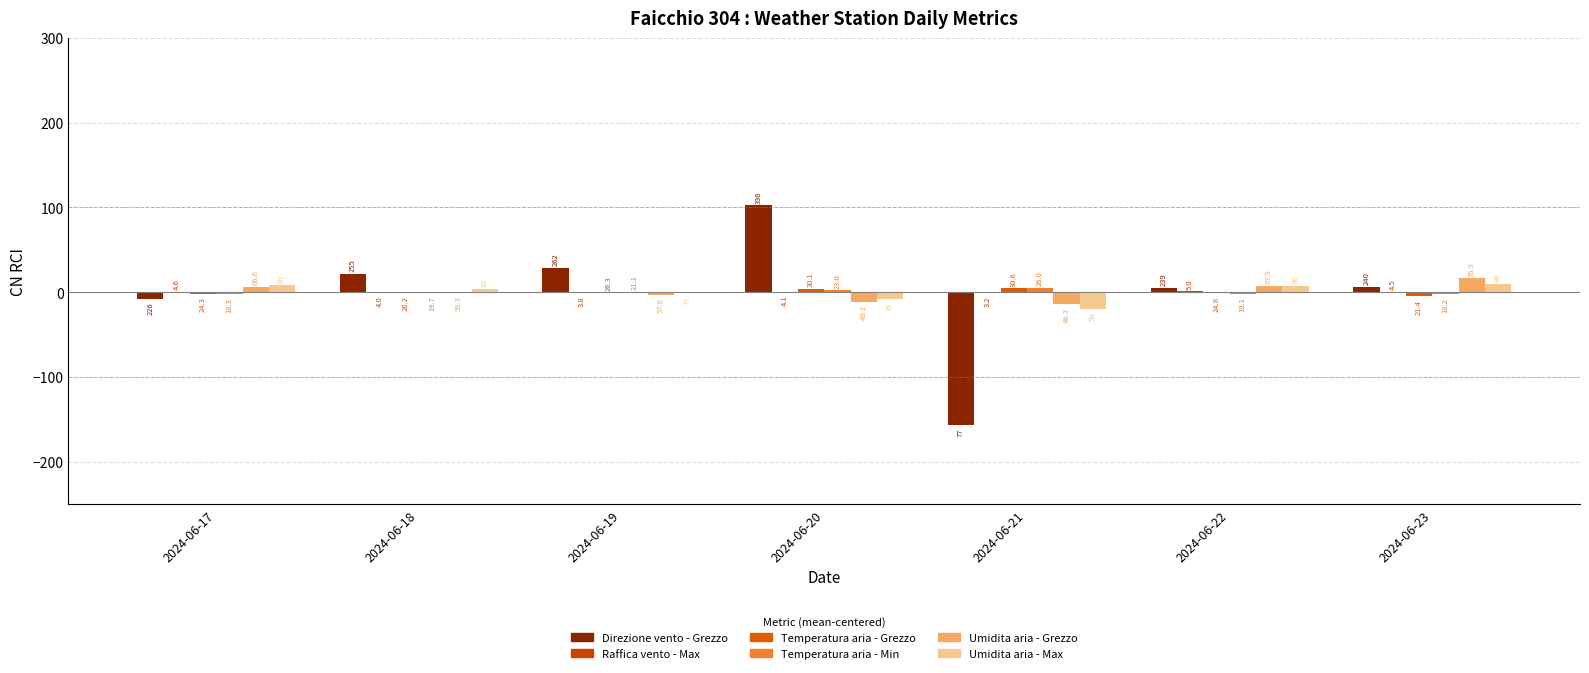

Which series has the widest spread of values?

Direzione vento - Grezzo